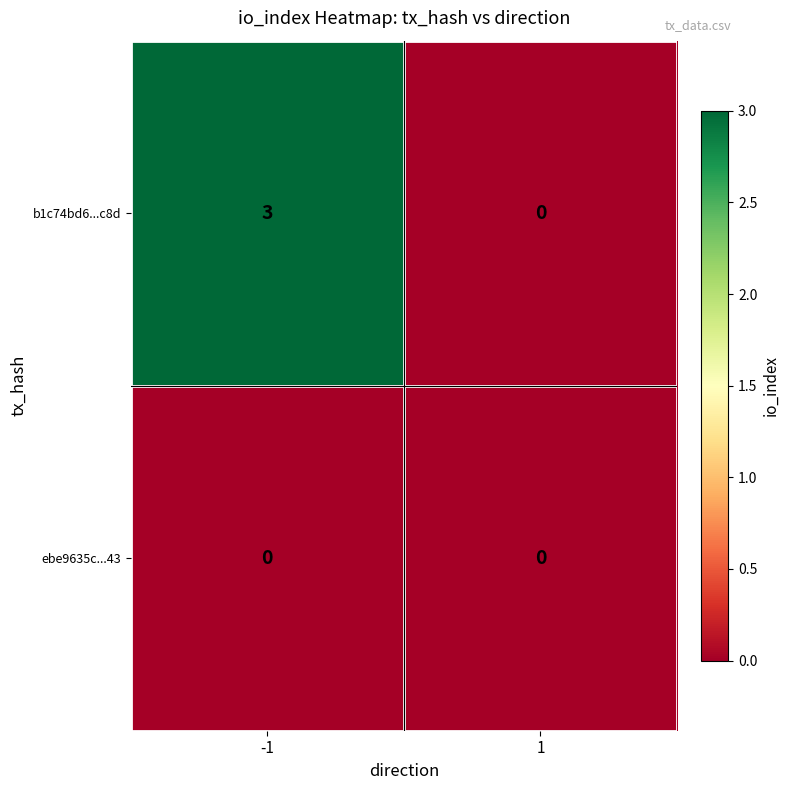

How many series are shown in this chart?

2